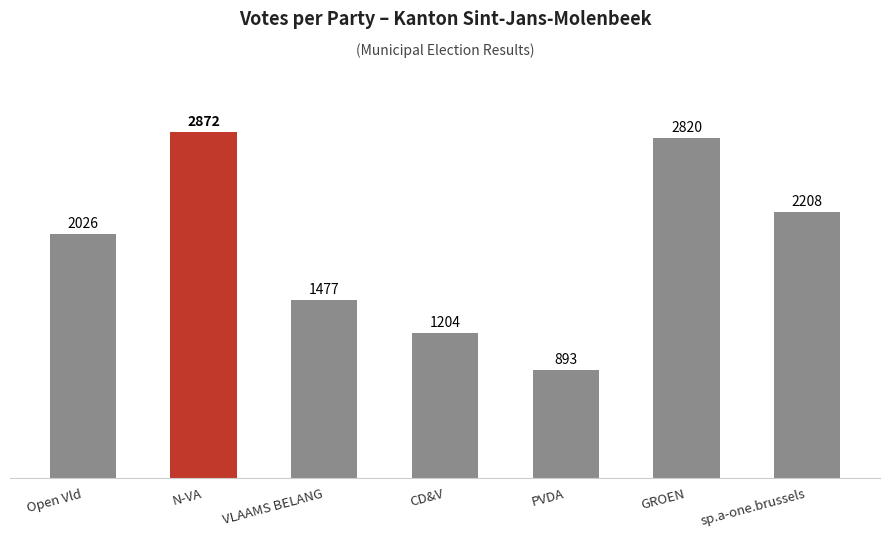

Which has a higher value, GROEN or sp.a-one.brussels?

GROEN